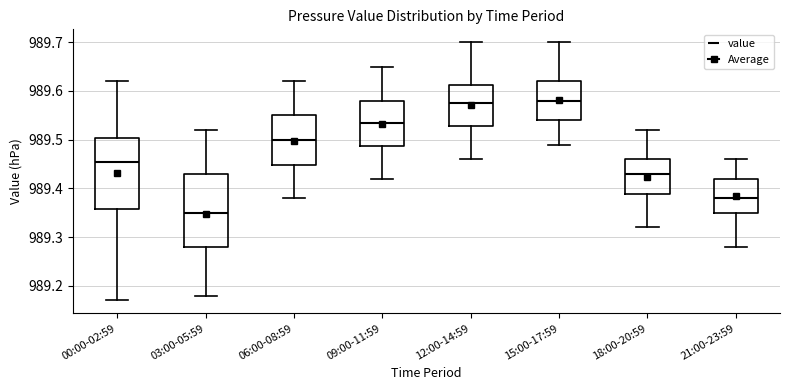

Reading left to right, read every box against the y-axis: the position of its median line, the range the box covers, and the ends of its whiskers. The values are not printed on the chart, so give them approximately, as read against the axis.

00:00-02:59: median 989.46, box 989.36 to 989.50, whiskers 989.17 to 989.62
03:00-05:59: median 989.35, box 989.28 to 989.43, whiskers 989.18 to 989.52
06:00-08:59: median 989.50, box 989.45 to 989.55, whiskers 989.38 to 989.62
09:00-11:59: median 989.54, box 989.49 to 989.58, whiskers 989.42 to 989.65
12:00-14:59: median 989.58, box 989.53 to 989.61, whiskers 989.46 to 989.70
15:00-17:59: median 989.58, box 989.54 to 989.62, whiskers 989.49 to 989.70
18:00-20:59: median 989.43, box 989.39 to 989.46, whiskers 989.32 to 989.52
21:00-23:59: median 989.38, box 989.35 to 989.42, whiskers 989.28 to 989.46